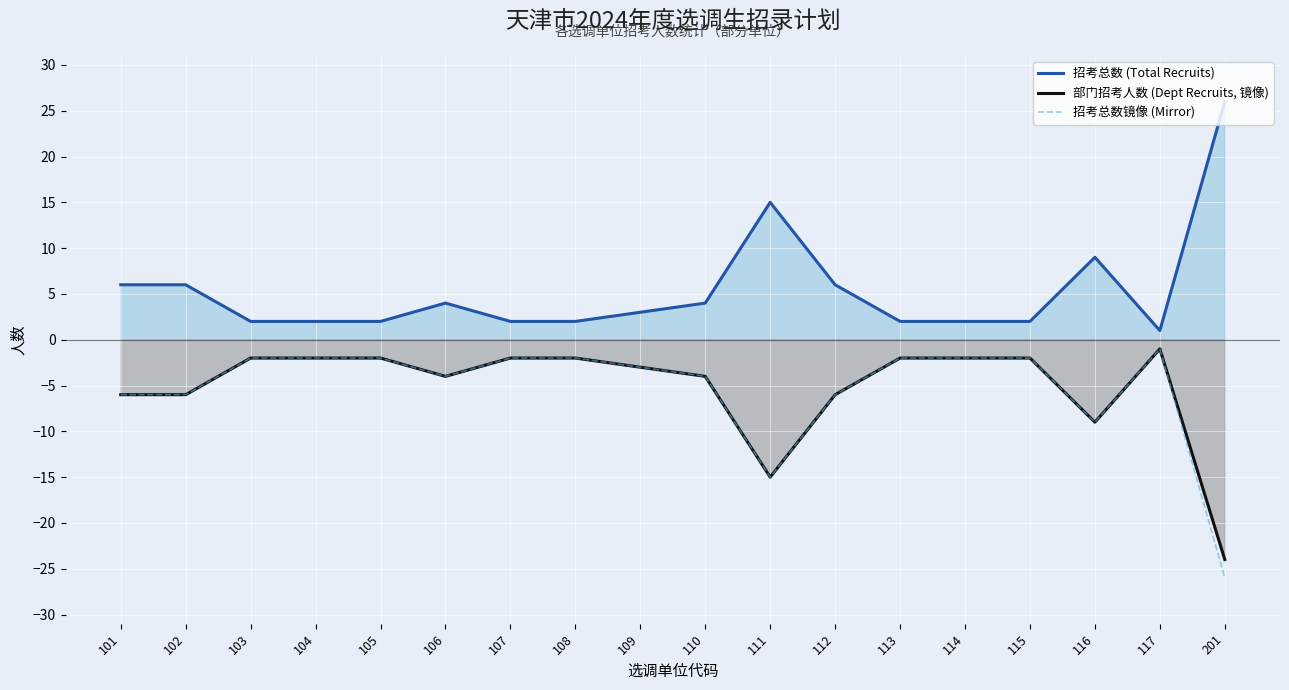

What is the approximate value of 招考总数 (Total Recruits) at 109, to the nearest 5?

5